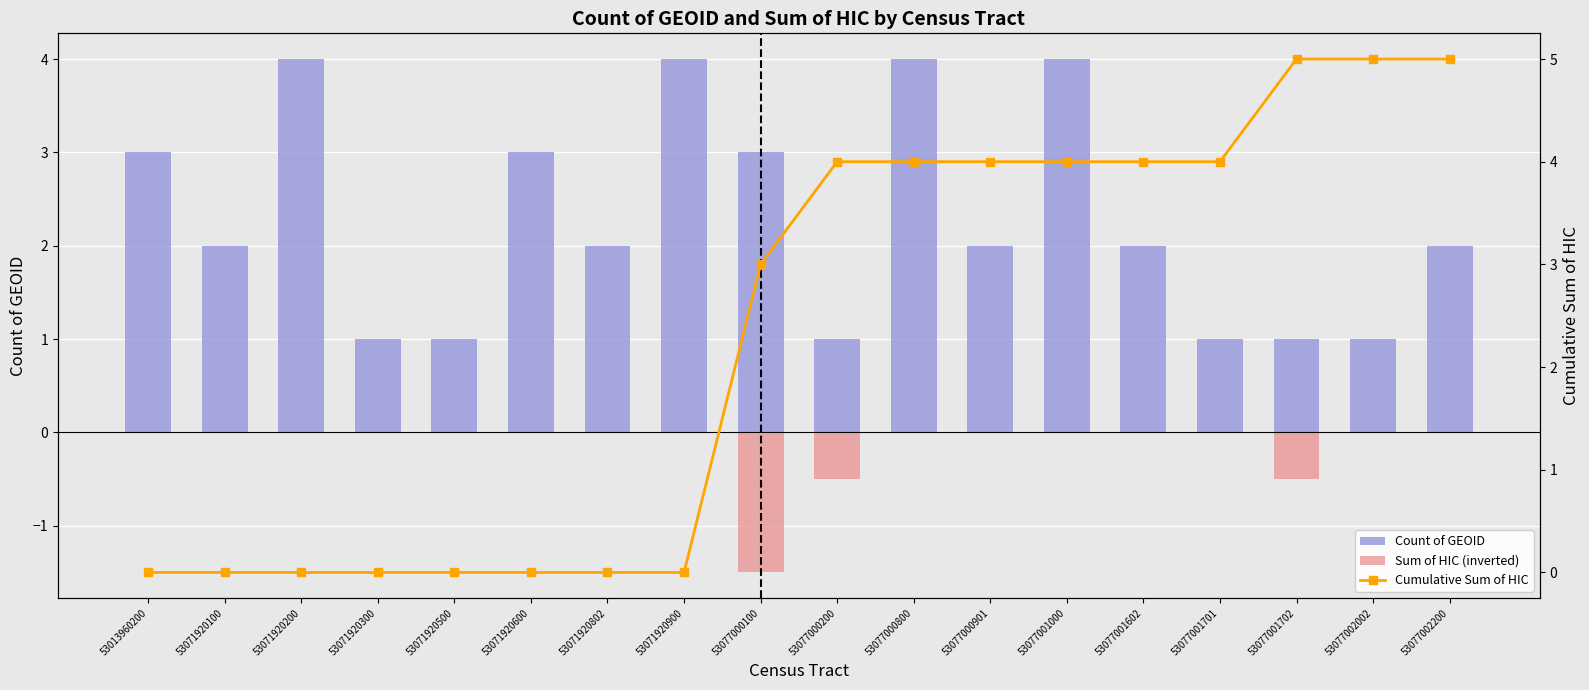

Rank the categories by Count of GEOID value from lowest to highest.

53071920300, 53071920500, 53077000200, 53077001701, 53077001702, 53077002002, 53071920100, 53071920802, 53077000901, 53077001602, 53077002200, 53013960200, 53071920600, 53077000100, 53071920200, 53071920900, 53077000800, 53077001000